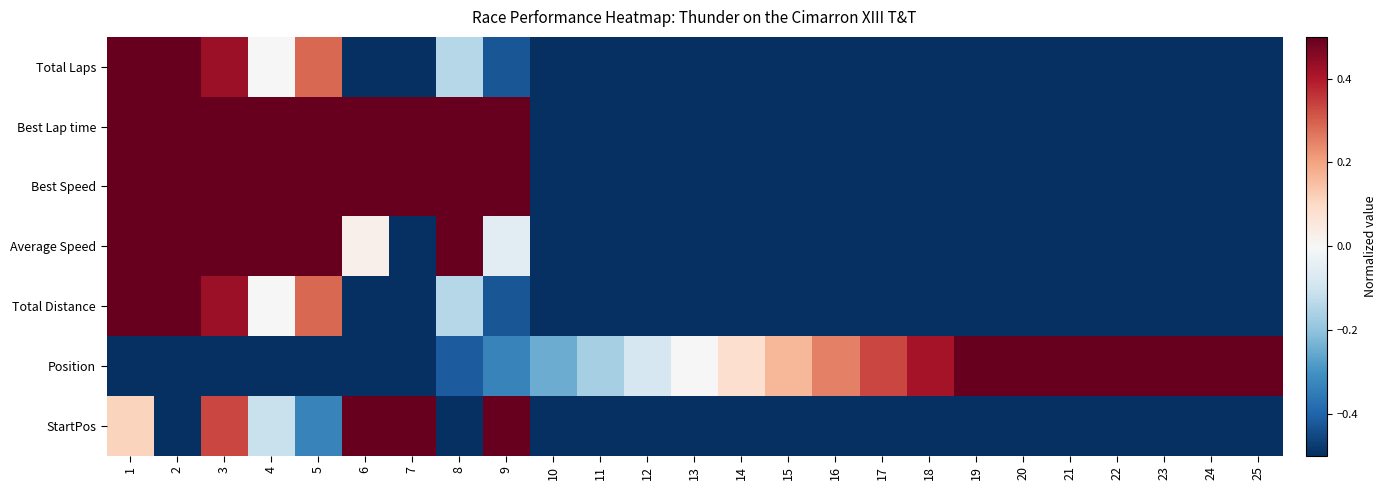

Which series has the largest total across all categories?

Position